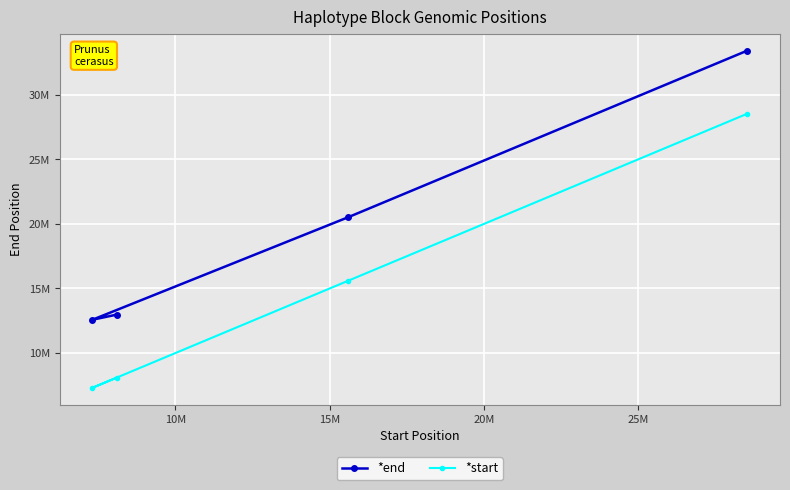

What are all the series names shown in the legend?

*end, *start